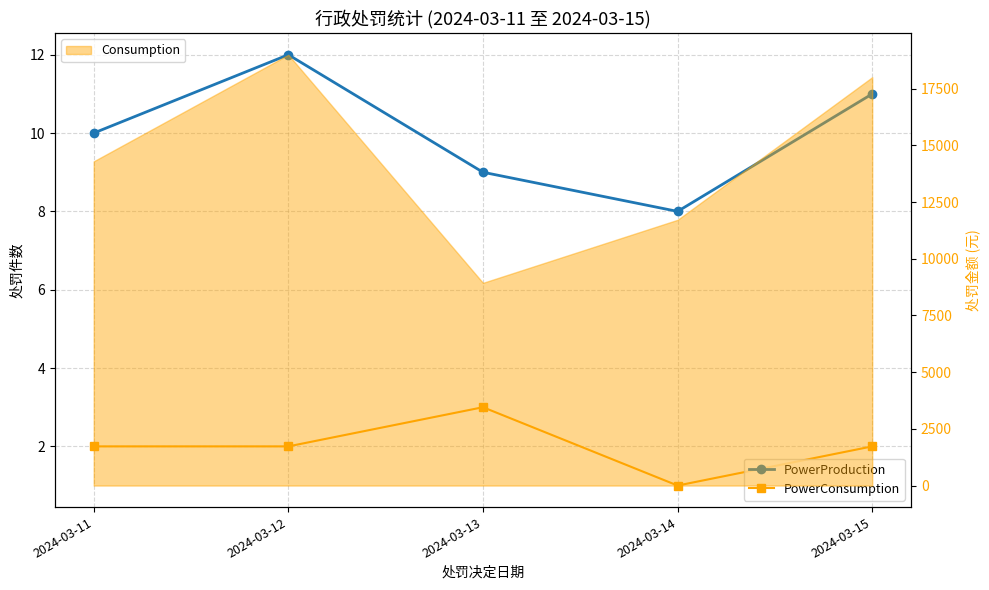

Reading left to right, extract all data points from this chart.

PowerProduction: 10	12	9	8	11
PowerConsumption: 2	2	3	1	2